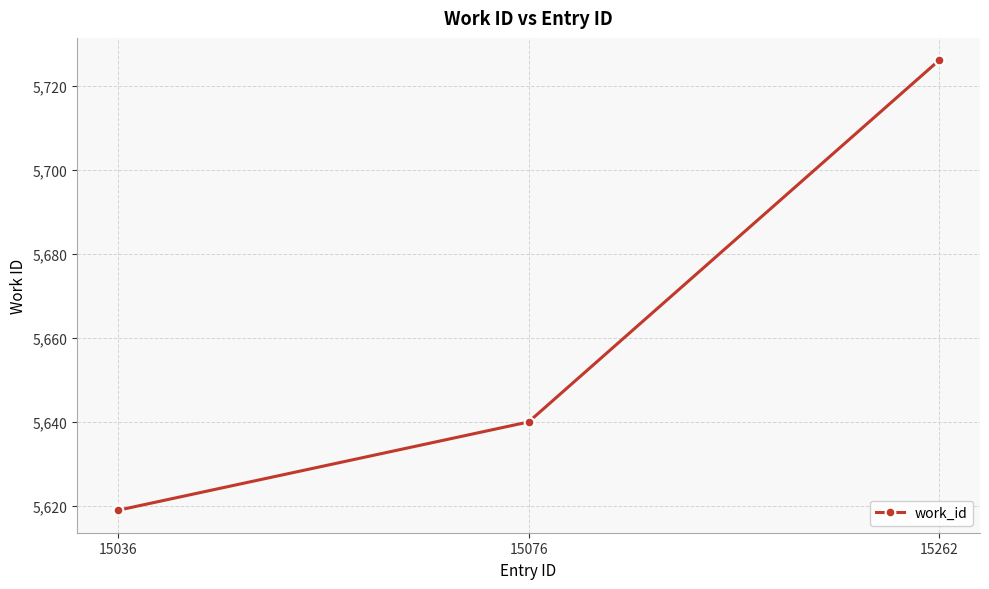

List the labels in order of value, largest first.

15262, 15076, 15036